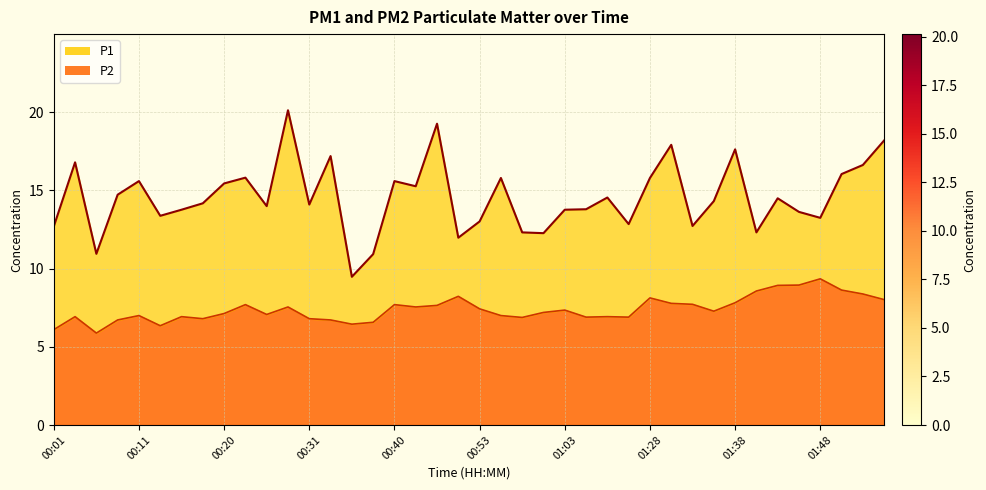

At which category is the sum across all series the highest?

00:28